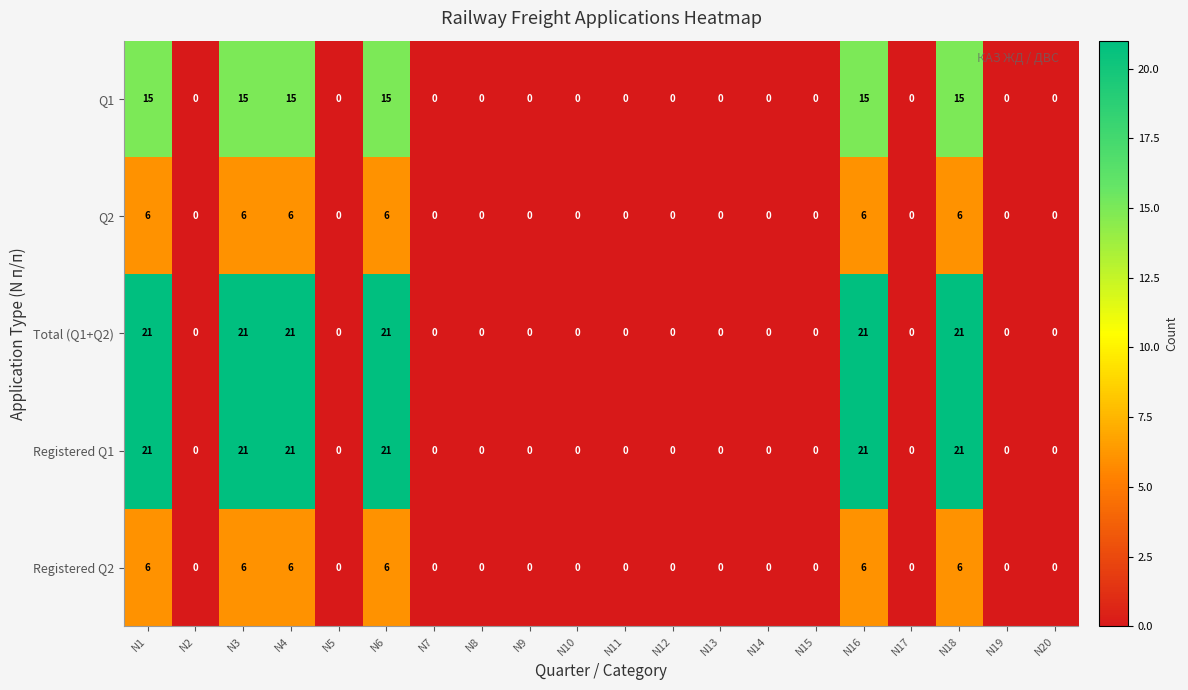

The value of Total (Q1+Q2) at N11 is -13. True or false?

False